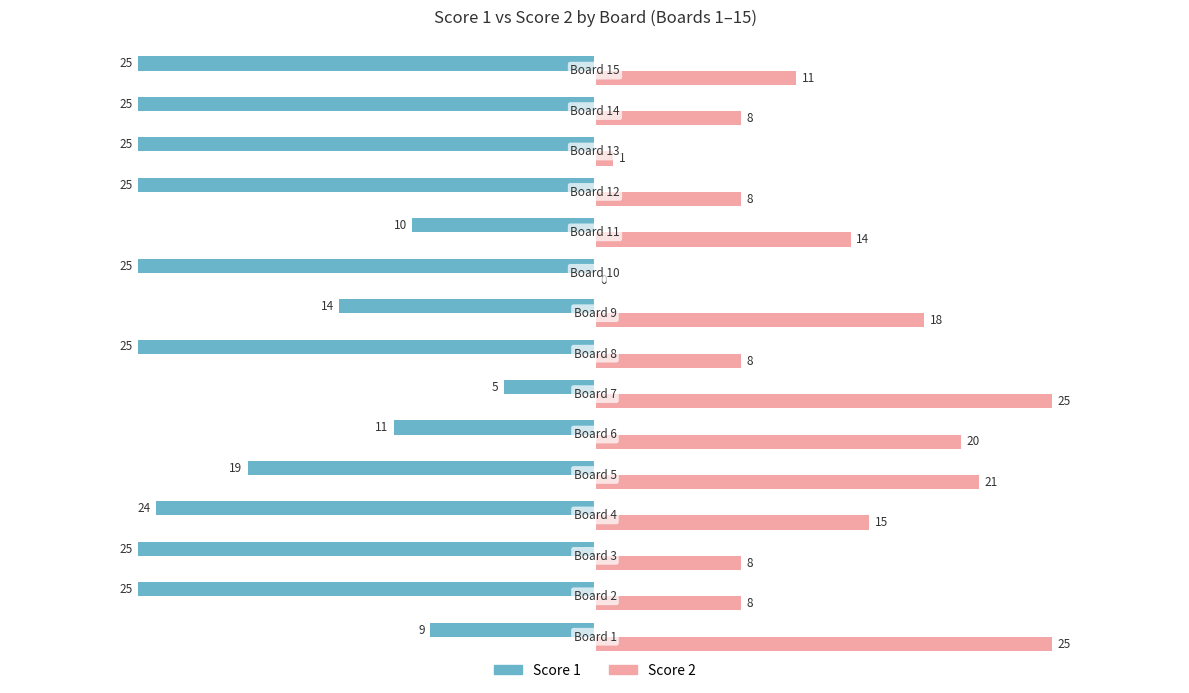

What is the sum of all Score 1 values?

-292